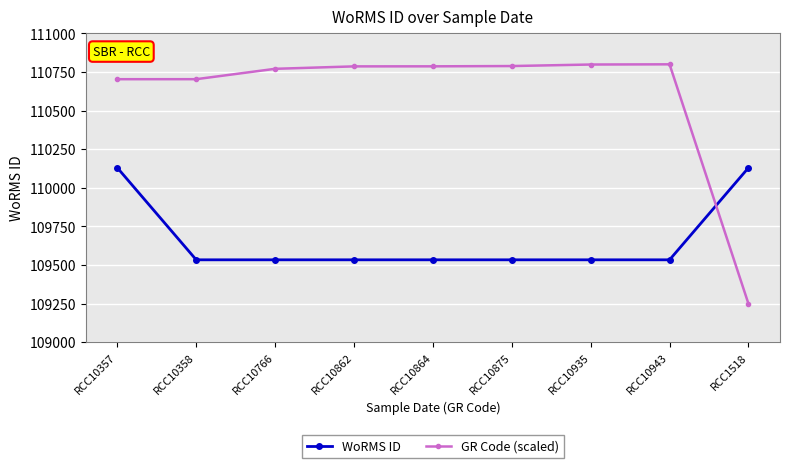

Which series has the largest total across all categories?

GR Code (scaled)